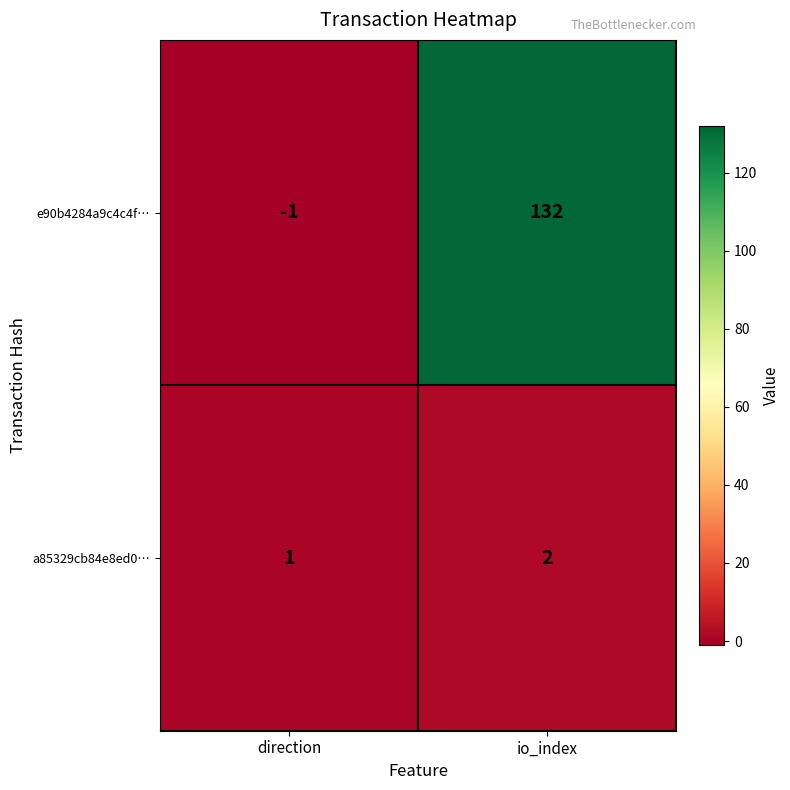

Where is e90b4284a9c4c4f… nearest to the value 65?

direction